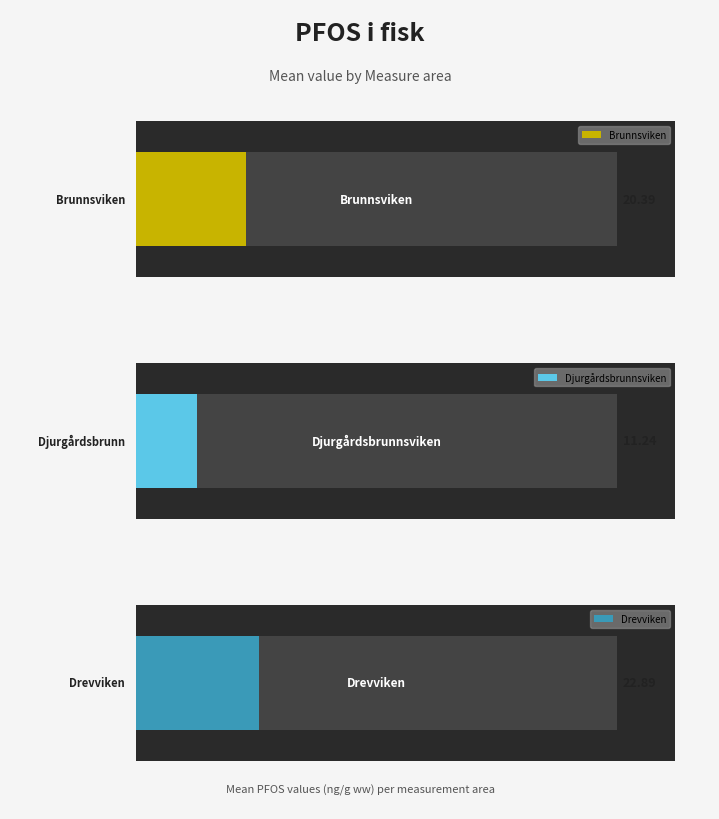

What are all the series names shown in the legend?

Brunnsviken, Djurgårdsbrunnsviken, Drevviken